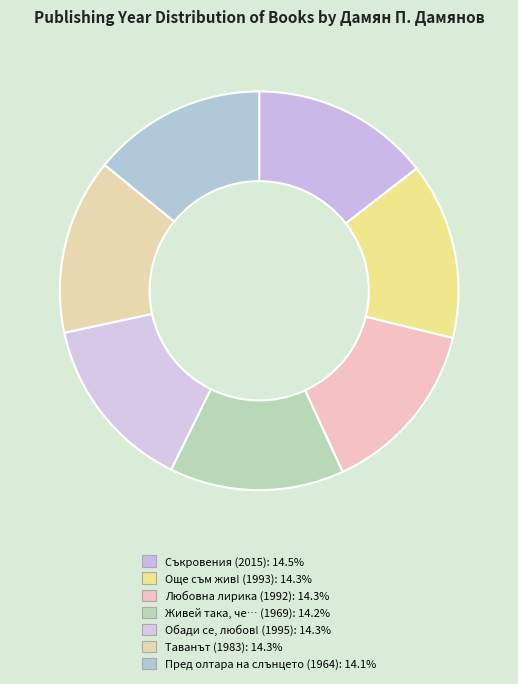

Which has a higher value, Съкровения (2015) or Обади се, любов! (1995)?

Съкровения (2015)